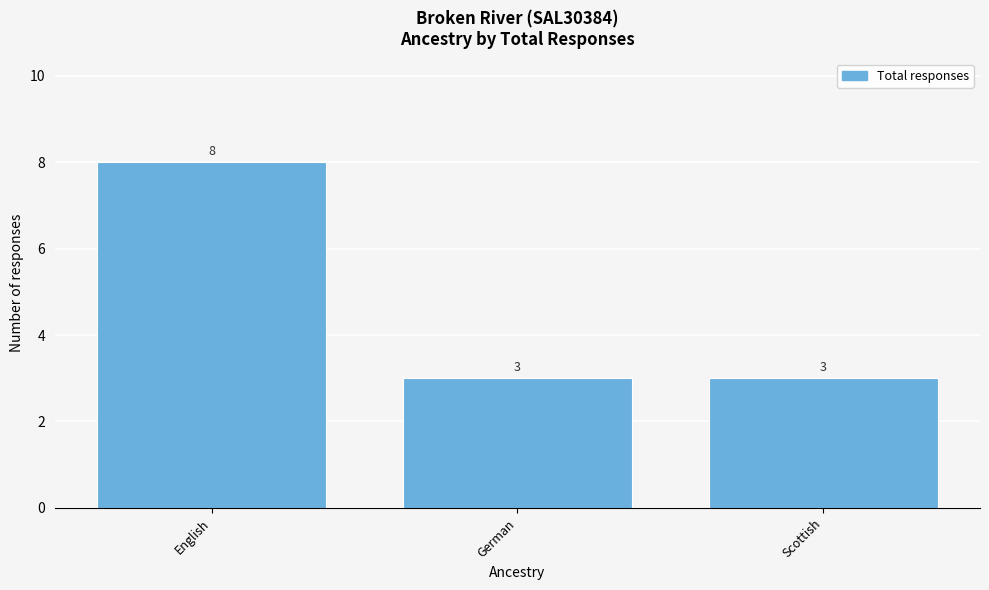

Reading right to left, list all the values displayed in this chart.

3	3	8